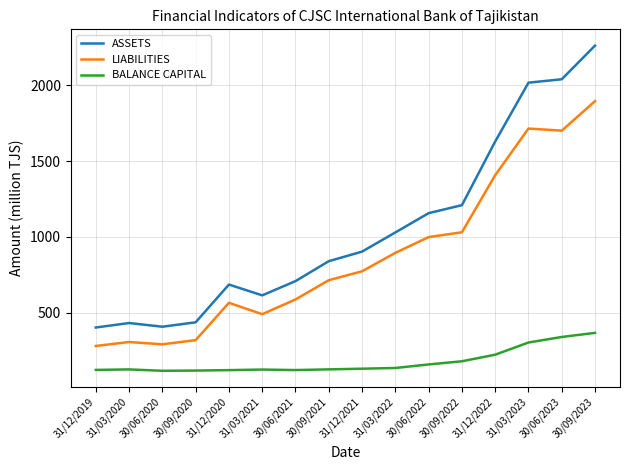

True or false: LIABILITIES and ASSETS intersect in this chart.

False